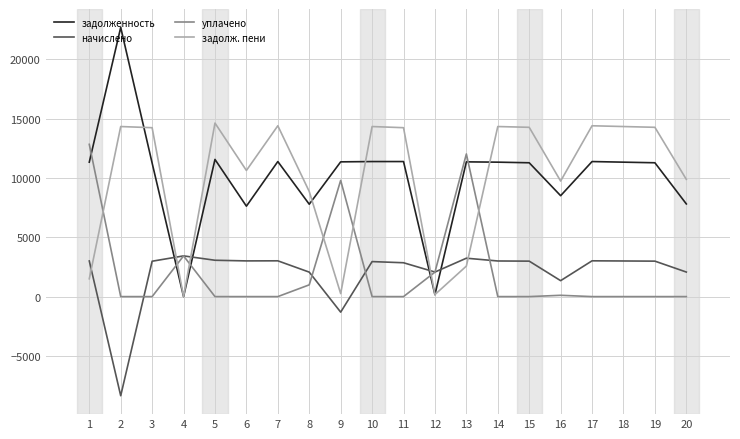

True or false: уплачено and начислено intersect in this chart.

True